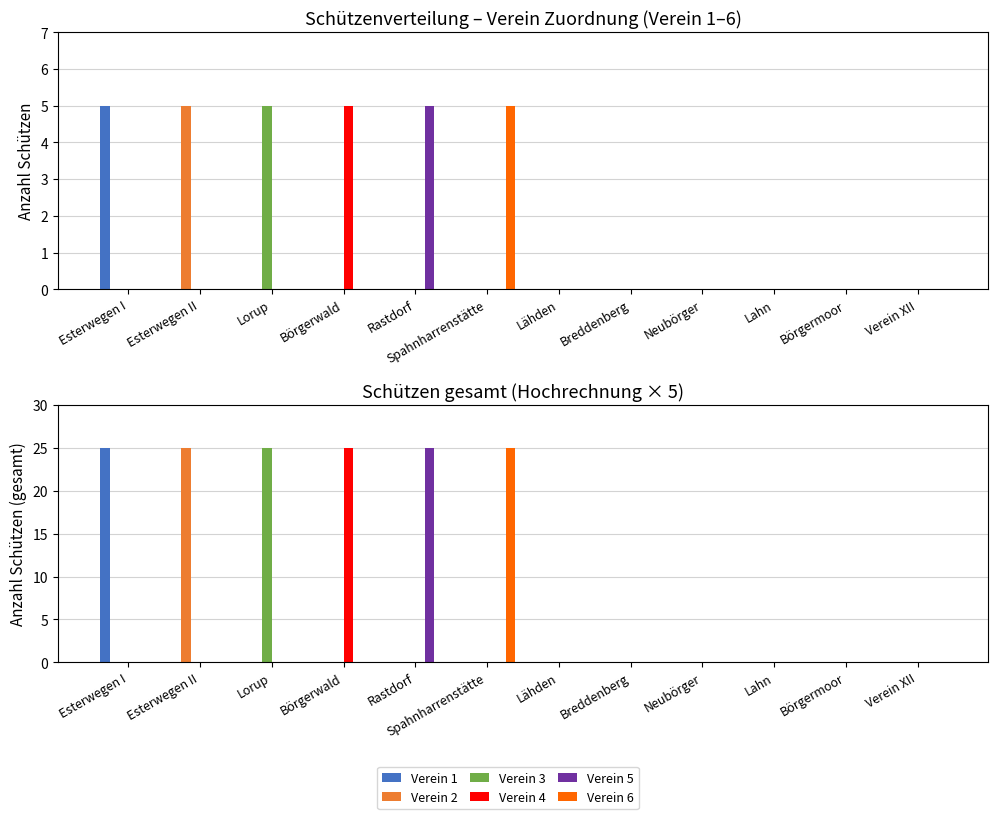

Reading left to right, list all the values displayed in this chart.

Verein 1: 25	0	0	0	0	0	0	0	0	0	0	0
Verein 2: 0	25	0	0	0	0	0	0	0	0	0	0
Verein 3: 0	0	25	0	0	0	0	0	0	0	0	0
Verein 4: 0	0	0	25	0	0	0	0	0	0	0	0
Verein 5: 0	0	0	0	25	0	0	0	0	0	0	0
Verein 6: 0	0	0	0	0	25	0	0	0	0	0	0